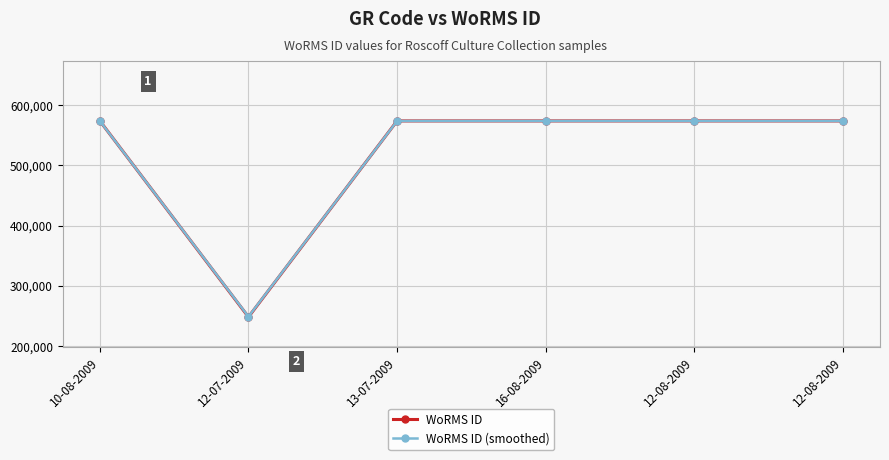

What is the spread (max minus min) of values at 13-07-2009?

108.6